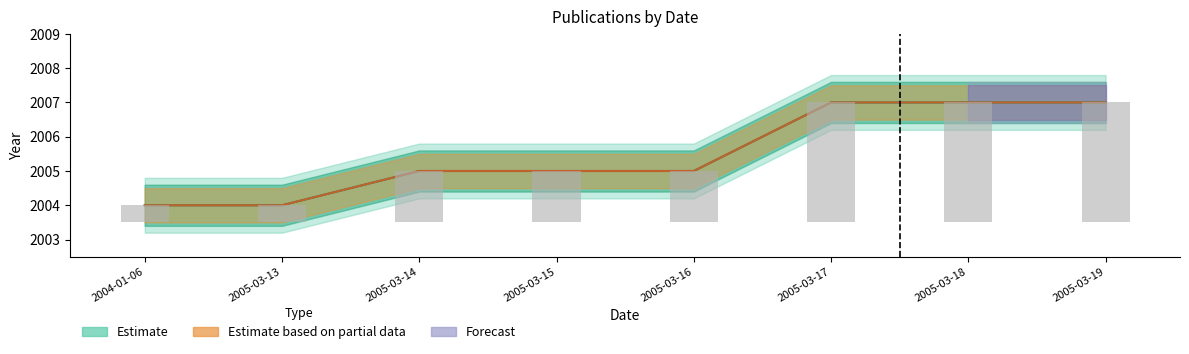

Reading left to right, extract all data points from this chart.

dateofpublication: 2004-01-06=2004	2005-03-13=2004	2005-03-14=2005	2005-03-15=2005	2005-03-16=2005	2005-03-17=2007	2005-03-18=2007	2005-03-19=2007
pyear: 2004-01-06=2004	2005-03-13=2004	2005-03-14=2005	2005-03-15=2005	2005-03-16=2005	2005-03-17=2007	2005-03-18=2007	2005-03-19=2007